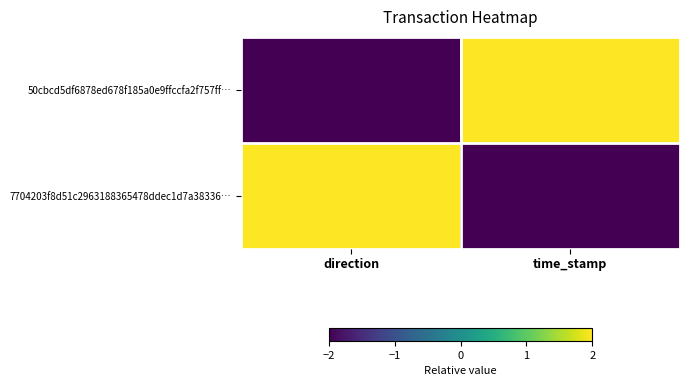

Reading left to right, what are all the values shown in this chart?

50cbcd5df6878ed678f185a0e9ffccfa2f757ff…: direction=-2	time_stamp=2
7704203f8d51c2963188365478ddec1d7a38336…: direction=2	time_stamp=-2